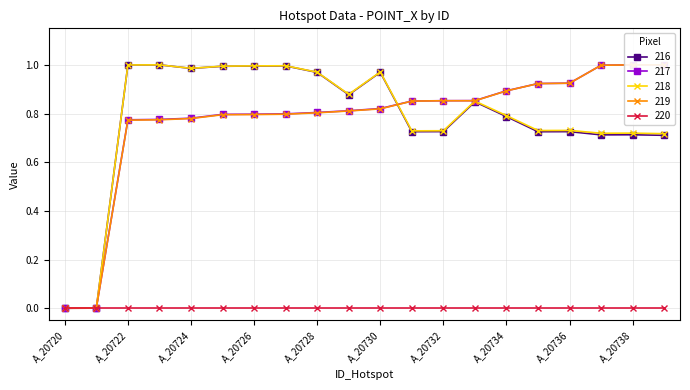

The 216 series shows 1.3 at A_20726. True or false?

False